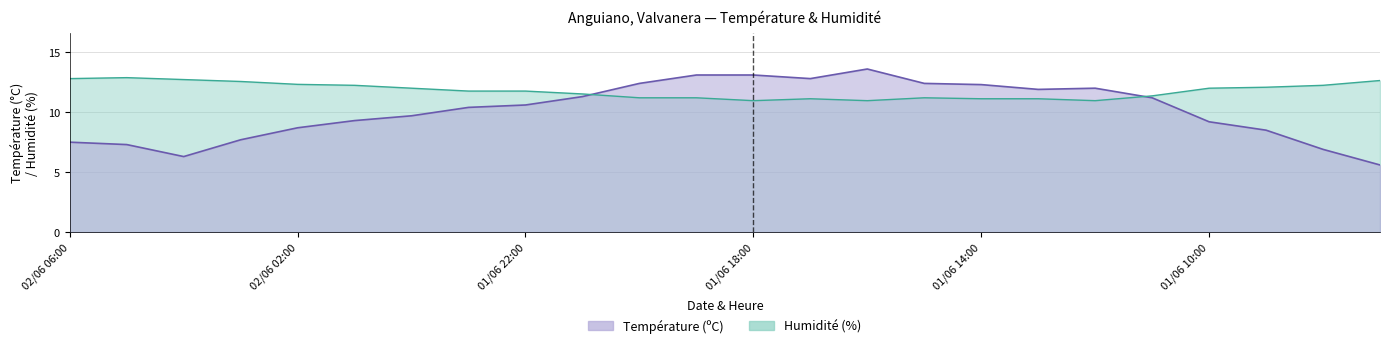

True or false: Température (ºC) and Humidité (%) intersect in this chart.

True